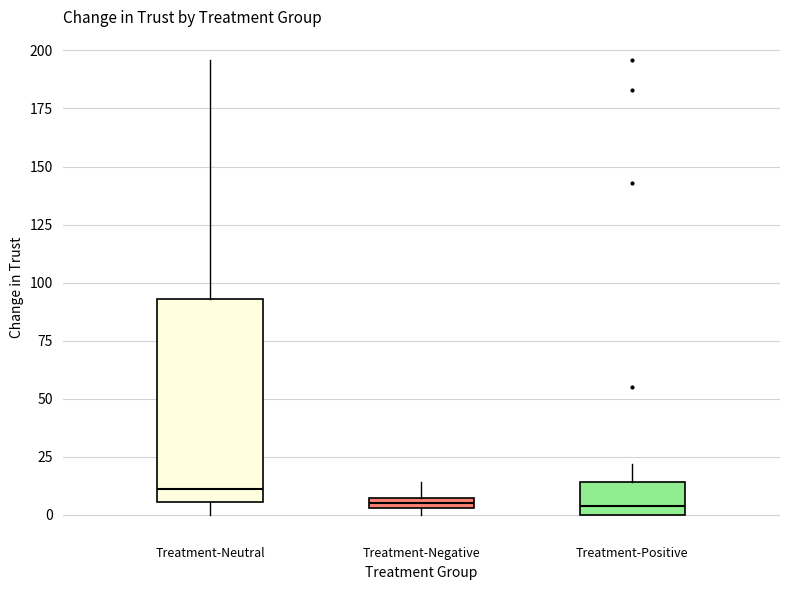

Where does the upper whisker of the box for Treatment-Neutral end on the y-axis? The values are not printed on the chart, so give them approximately, as read against the axis.

195